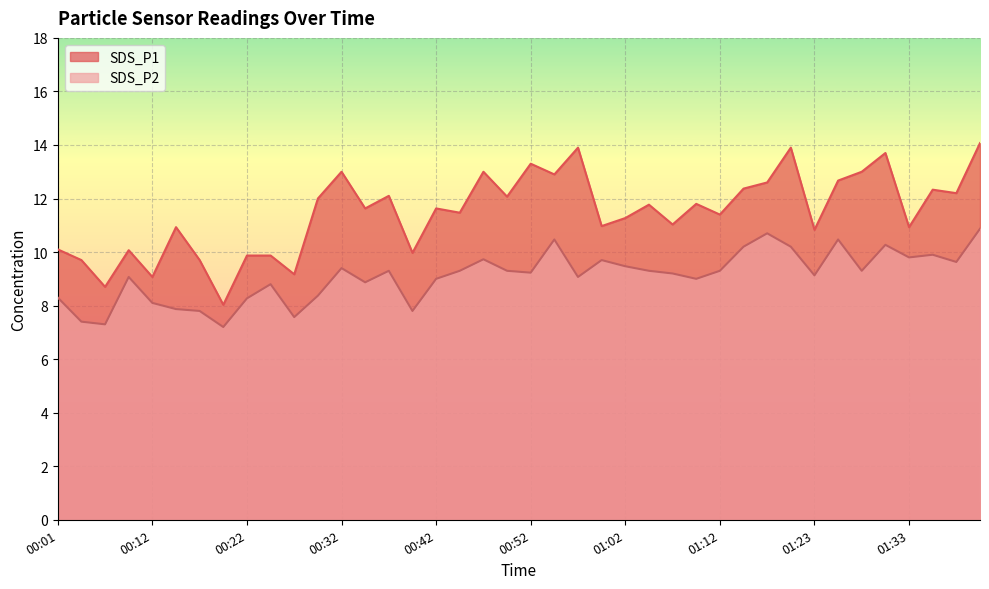

How many lines are shown in the chart?

2